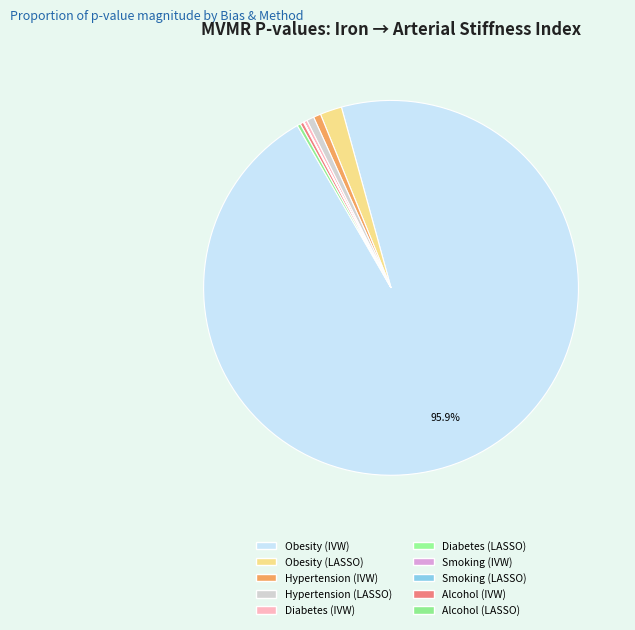

How many slices are in this pie chart?

10